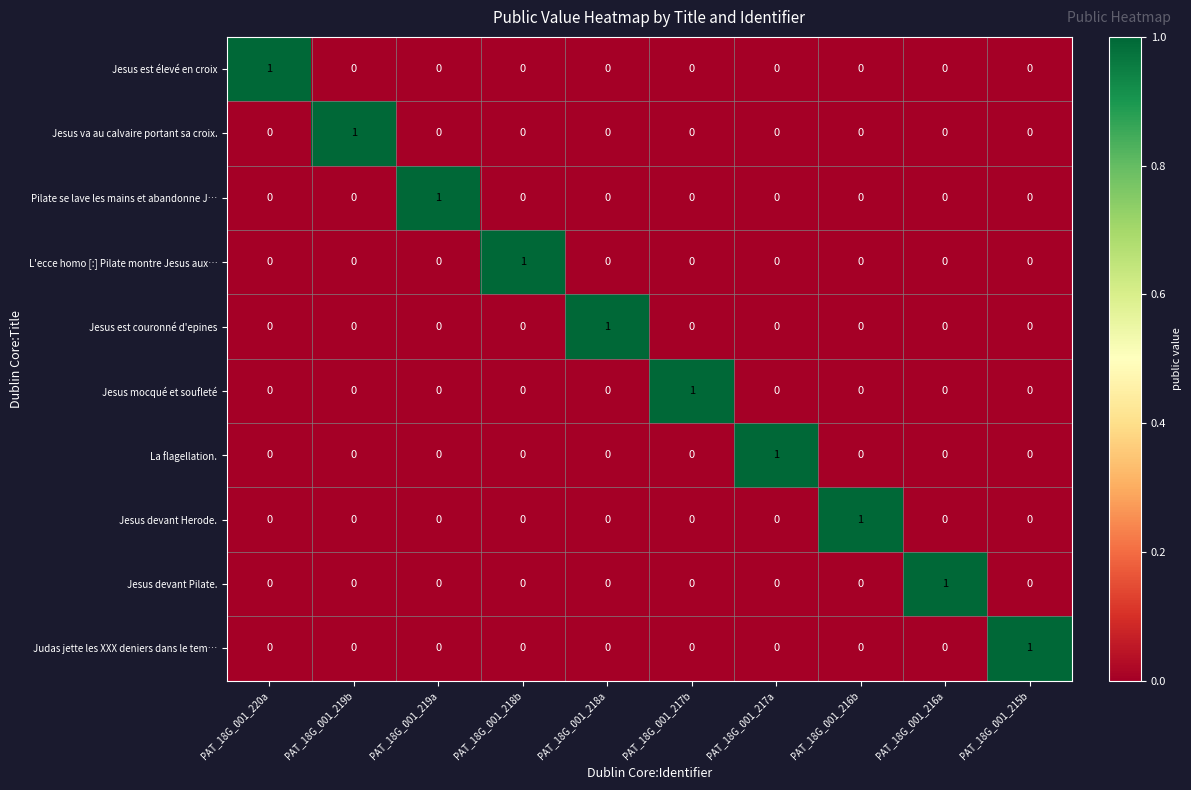

The value of La flagellation. at PAT_18G_001_217b is 0. True or false?

True